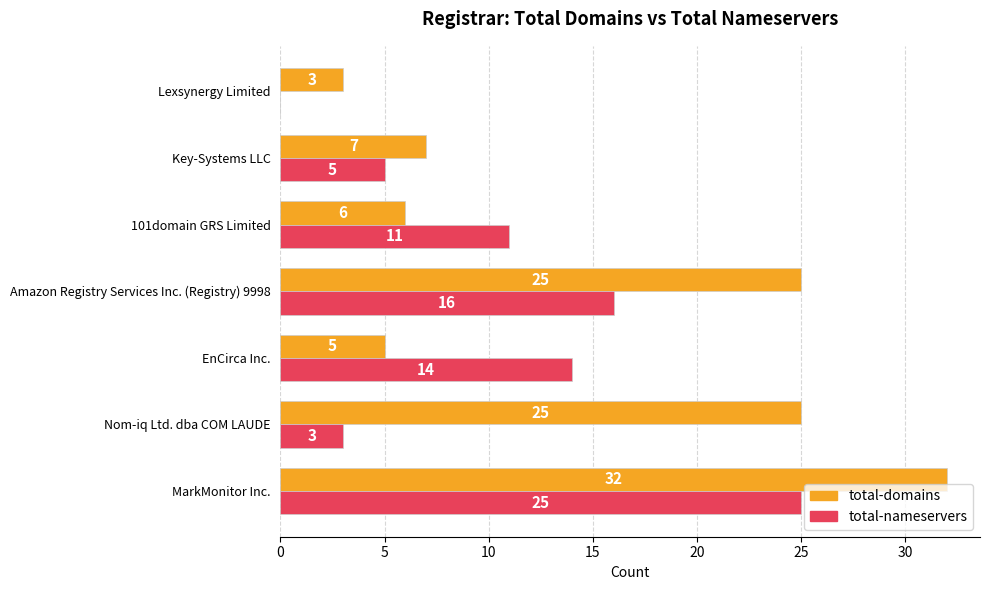

The value of total-domains at 101domain GRS Limited is 10. True or false?

False